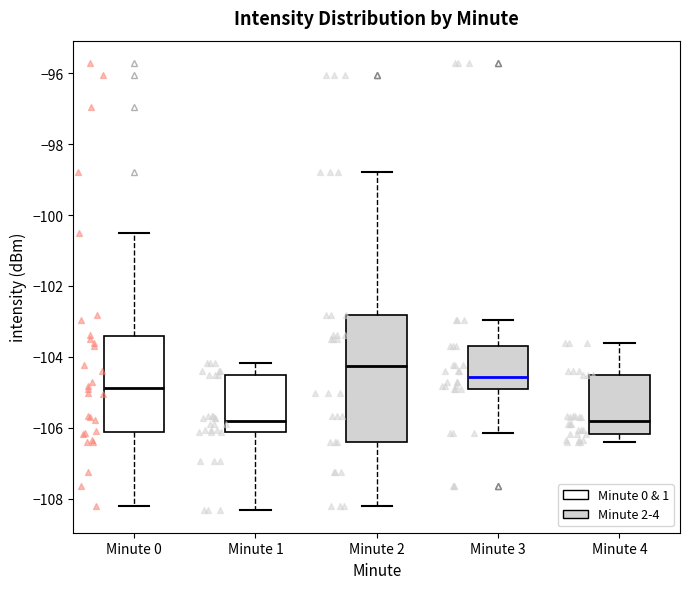

Which box is the tallest, from its lower edge to its upper edge?

Minute 2